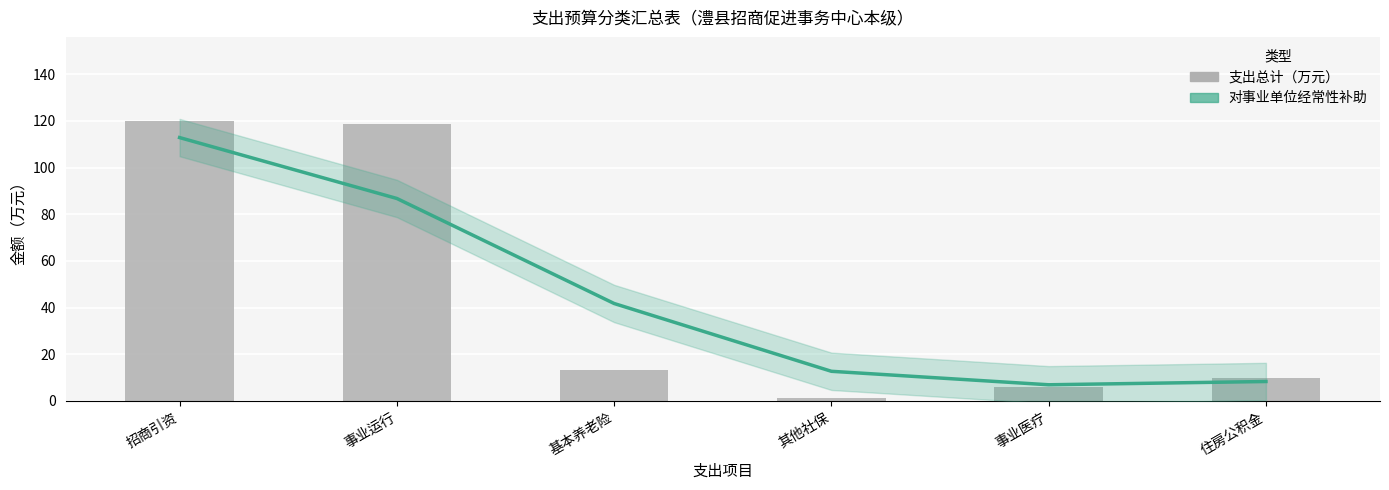

How many series are shown in this chart?

2